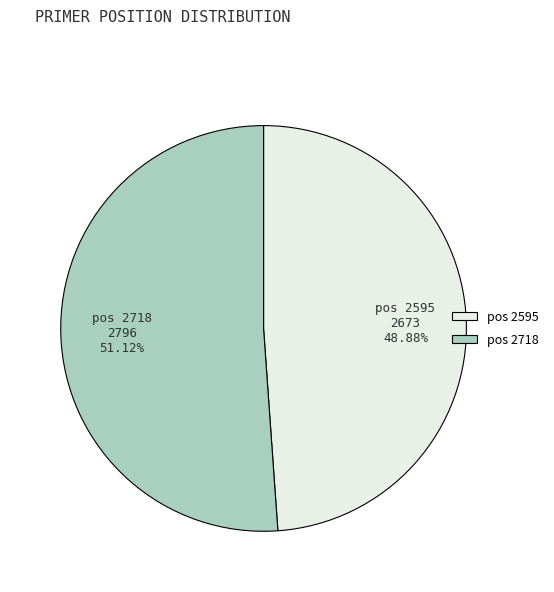

Which has a higher value, pos 2718 or pos 2595?

pos 2718